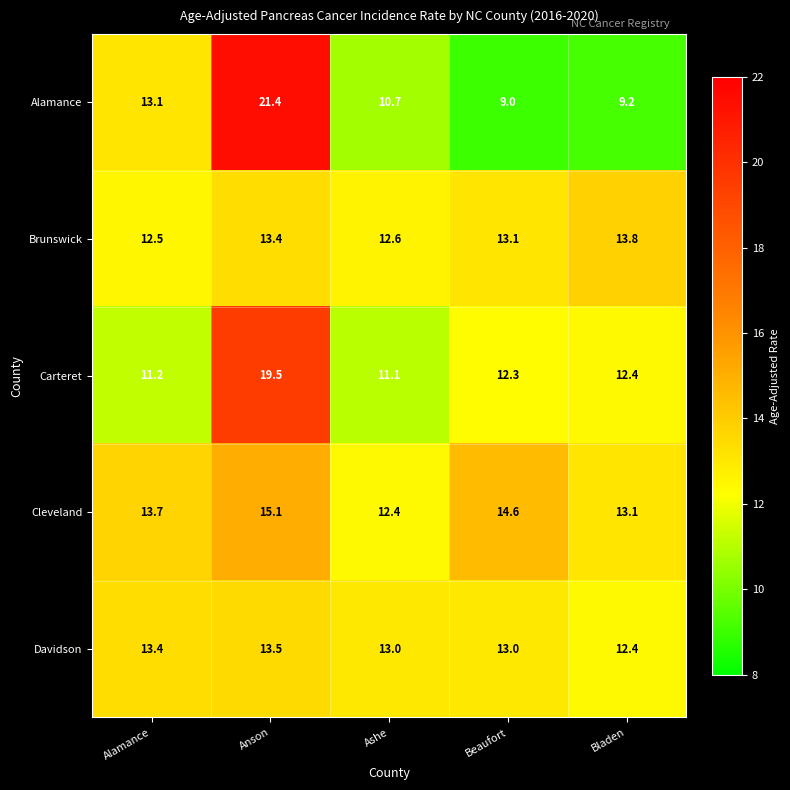

Where is Brunswick nearest to the value 13?

Beaufort